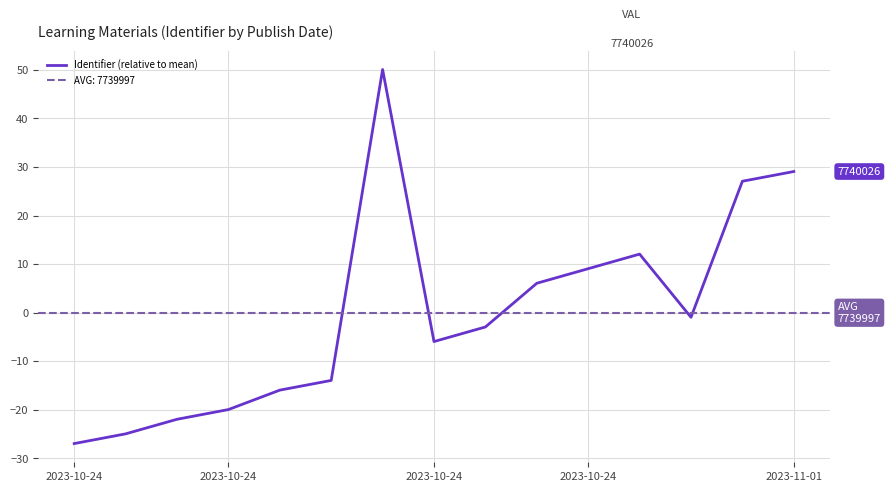

Reading left to right, list all the values displayed in this chart.

-26.9	-24.9	-21.9	-19.9	-15.9	-13.9	50.1	-5.9	-2.9	6.1	9.1	12.1	-0.9	27.1	29.1